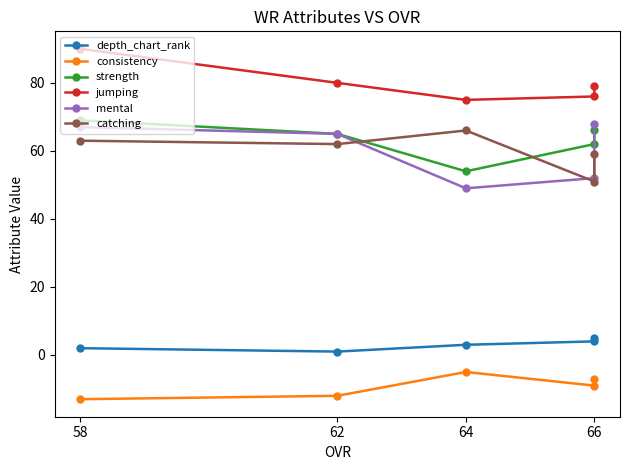

Which series has the widest spread of values?

mental